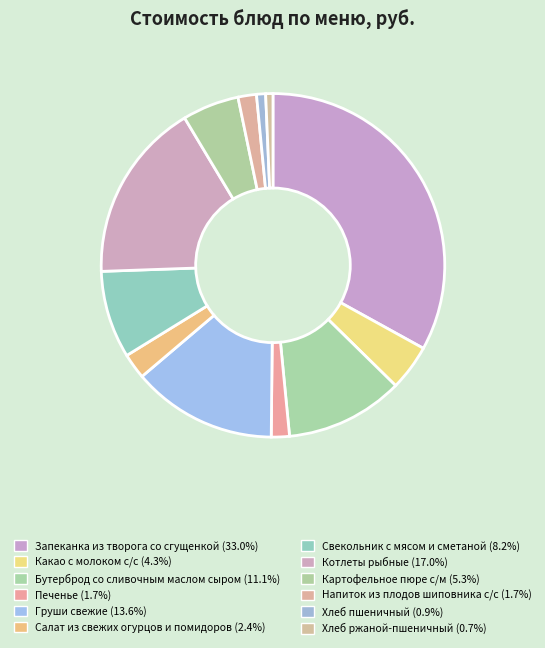

Is Картофельное пюре с/м the majority of the pie?

No